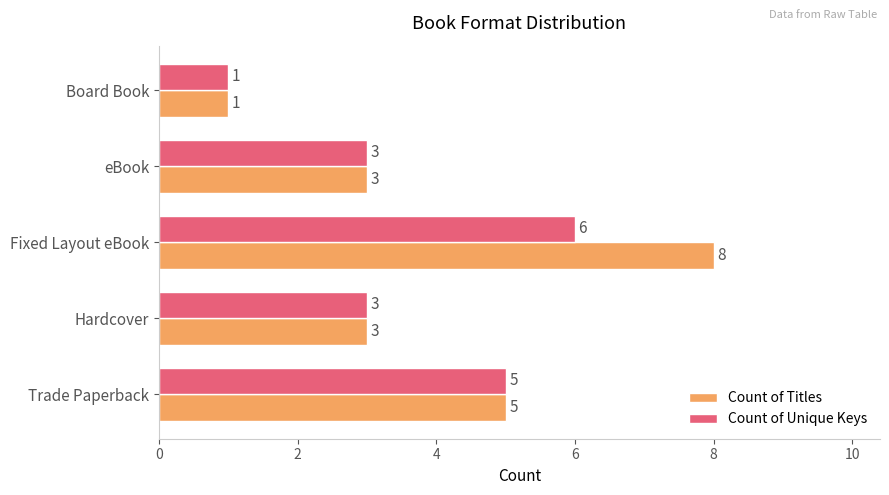

Which category has the highest value in the Count of Titles series?

Fixed Layout eBook